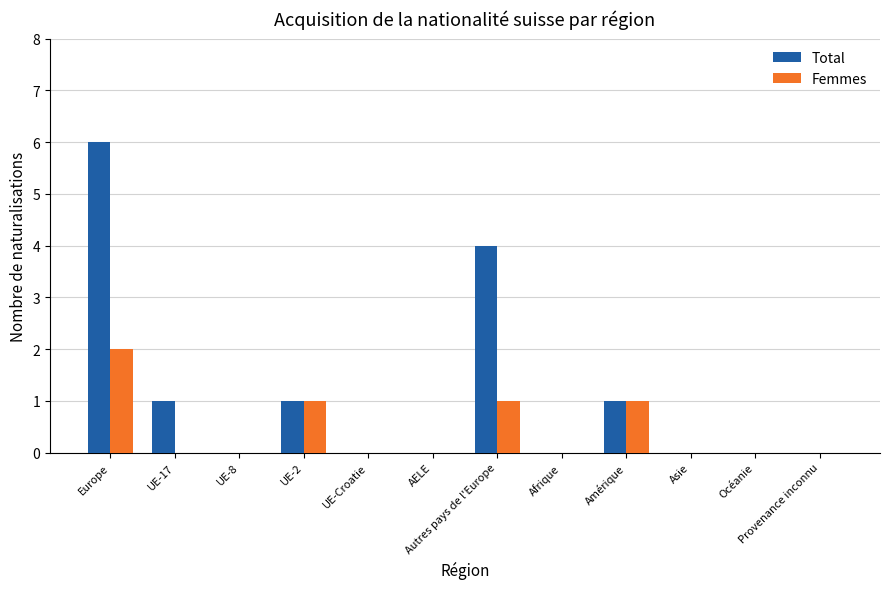

At which label is Total closest to 3?

Autres pays de l'Europe